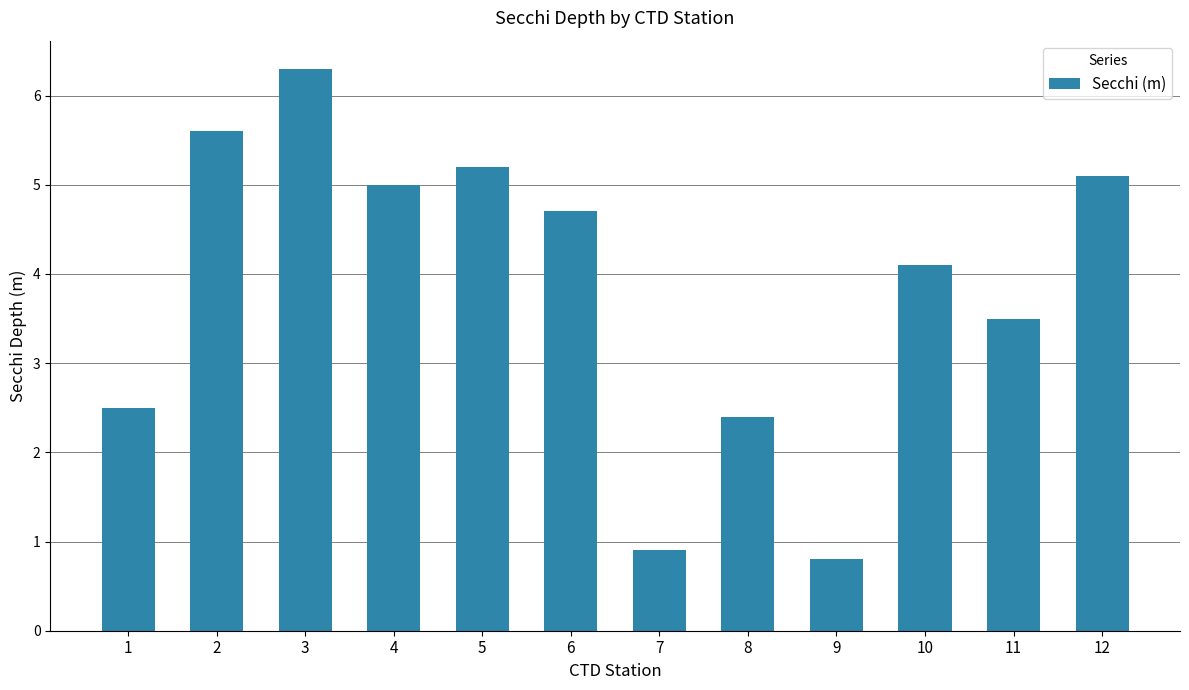

At which label does the data first exceed 4?

2